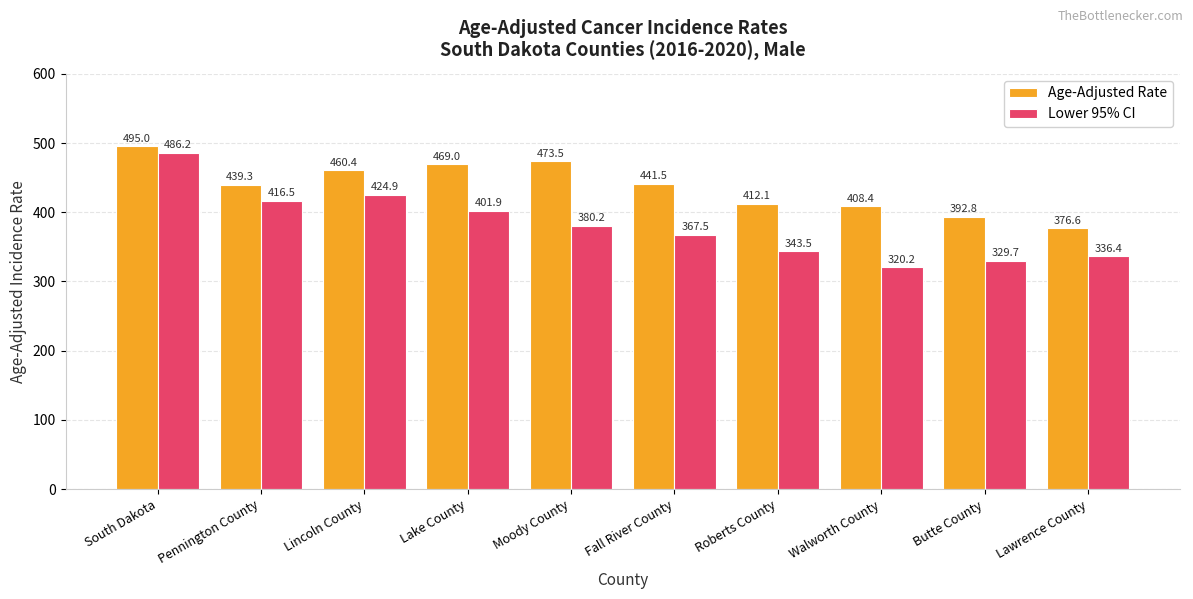

What are all the series names shown in the legend?

Age-Adjusted Rate, Lower 95% CI